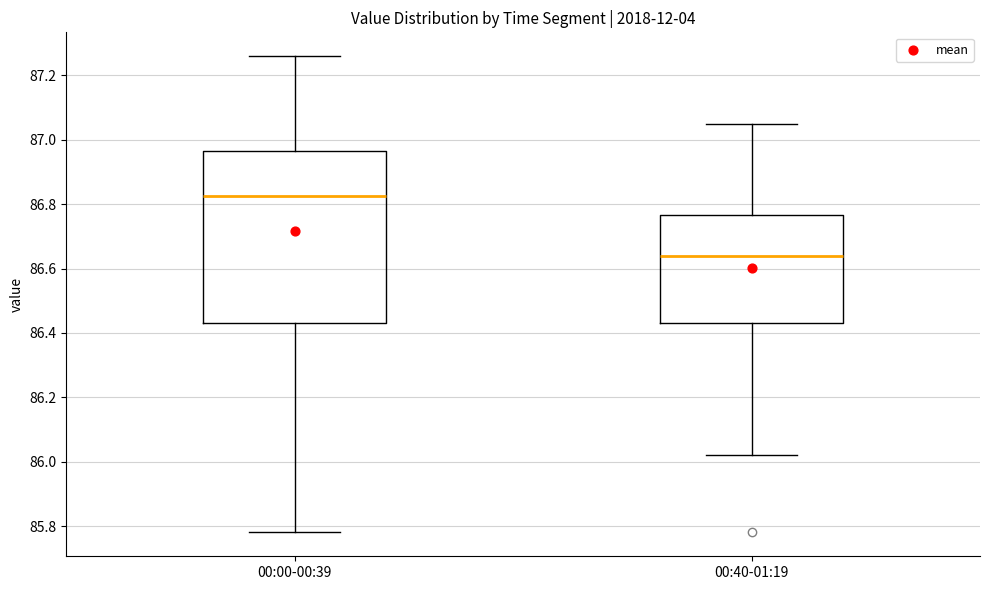

Comparing the boxes themselves (not the whiskers), which one is the tallest?

00:00-00:39